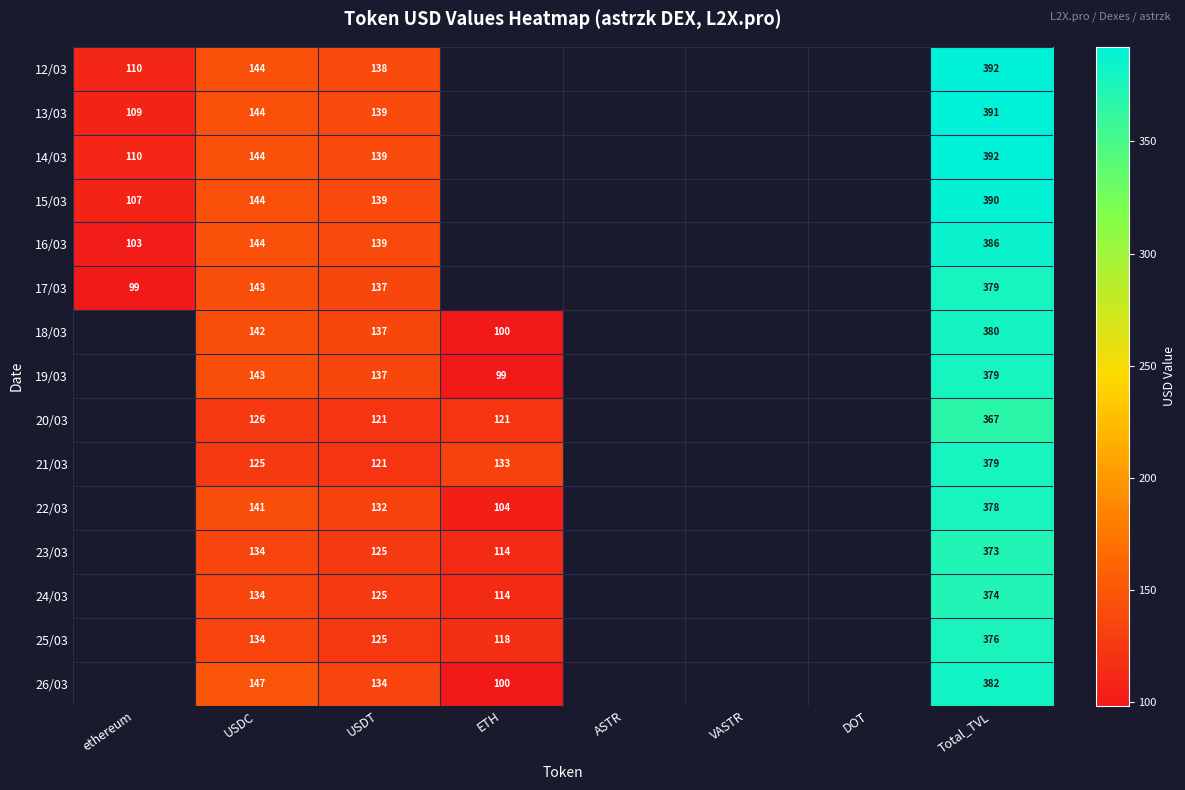

Count the number of data series in this chart.

15